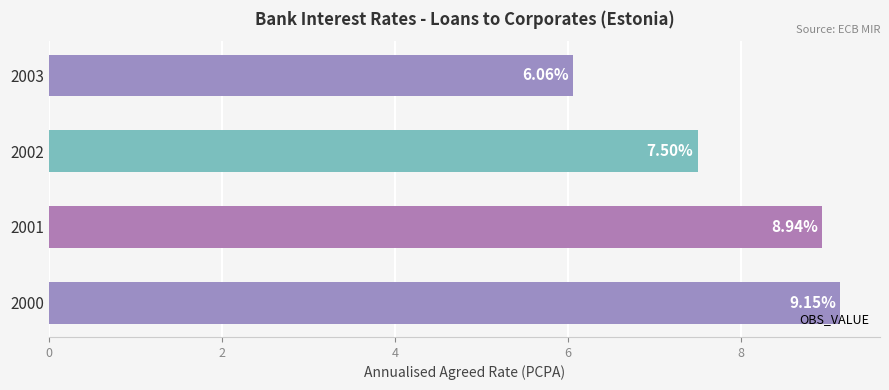

List the labels in order of value, largest first.

2000, 2001, 2002, 2003